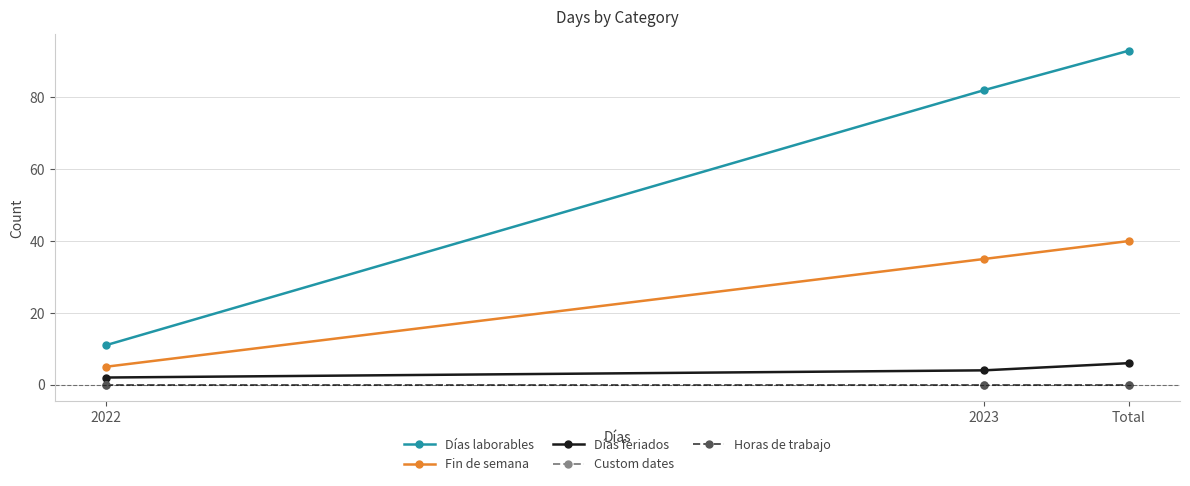

Is the value of Fin de semana at Total greater than the value of Días laborables at Total?

No